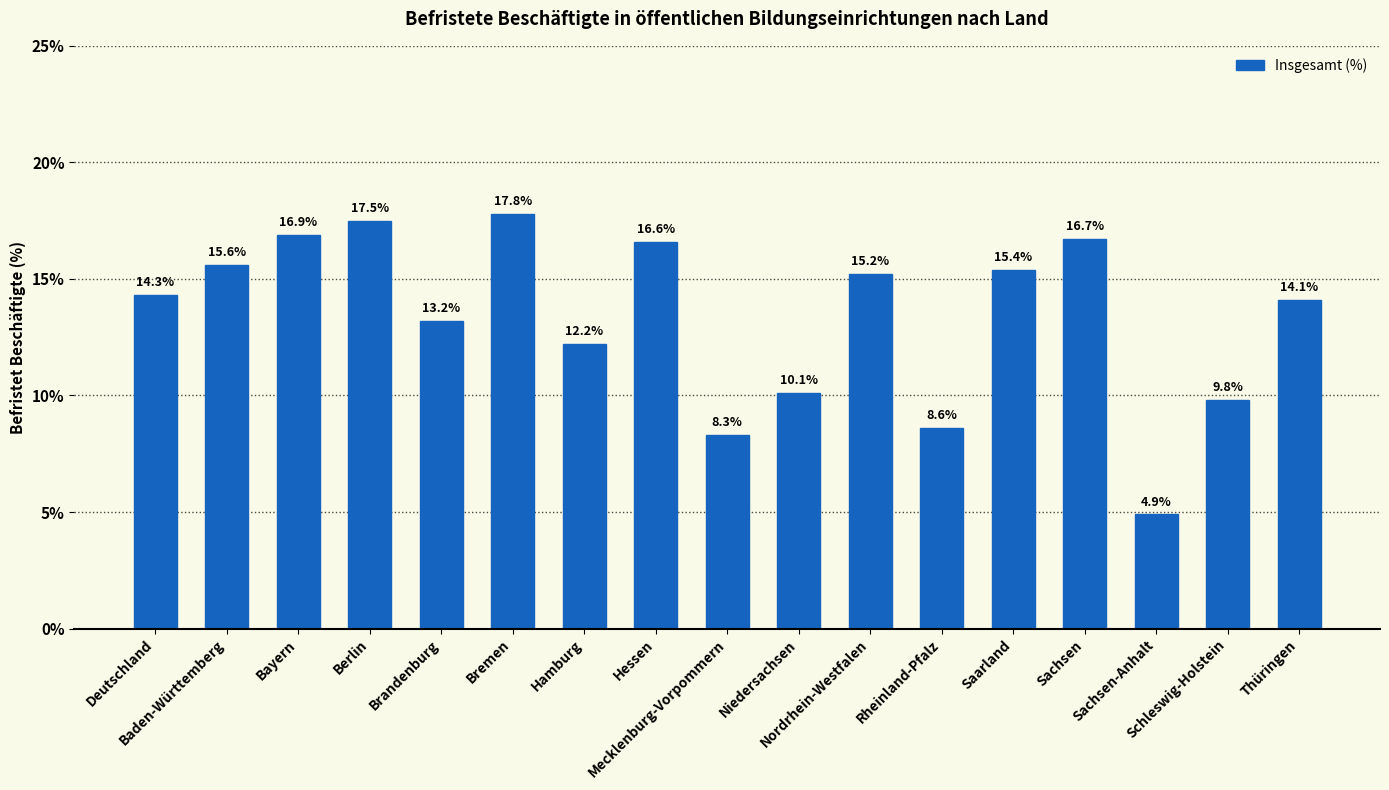

What is the greatest value displayed?

17.8